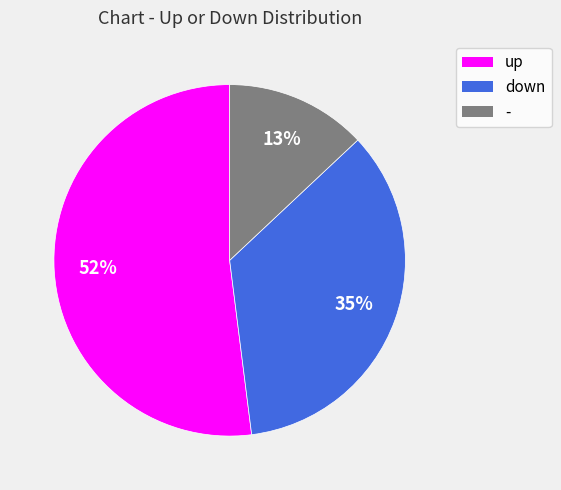

Combined, do up and - account for over 50%?

Yes